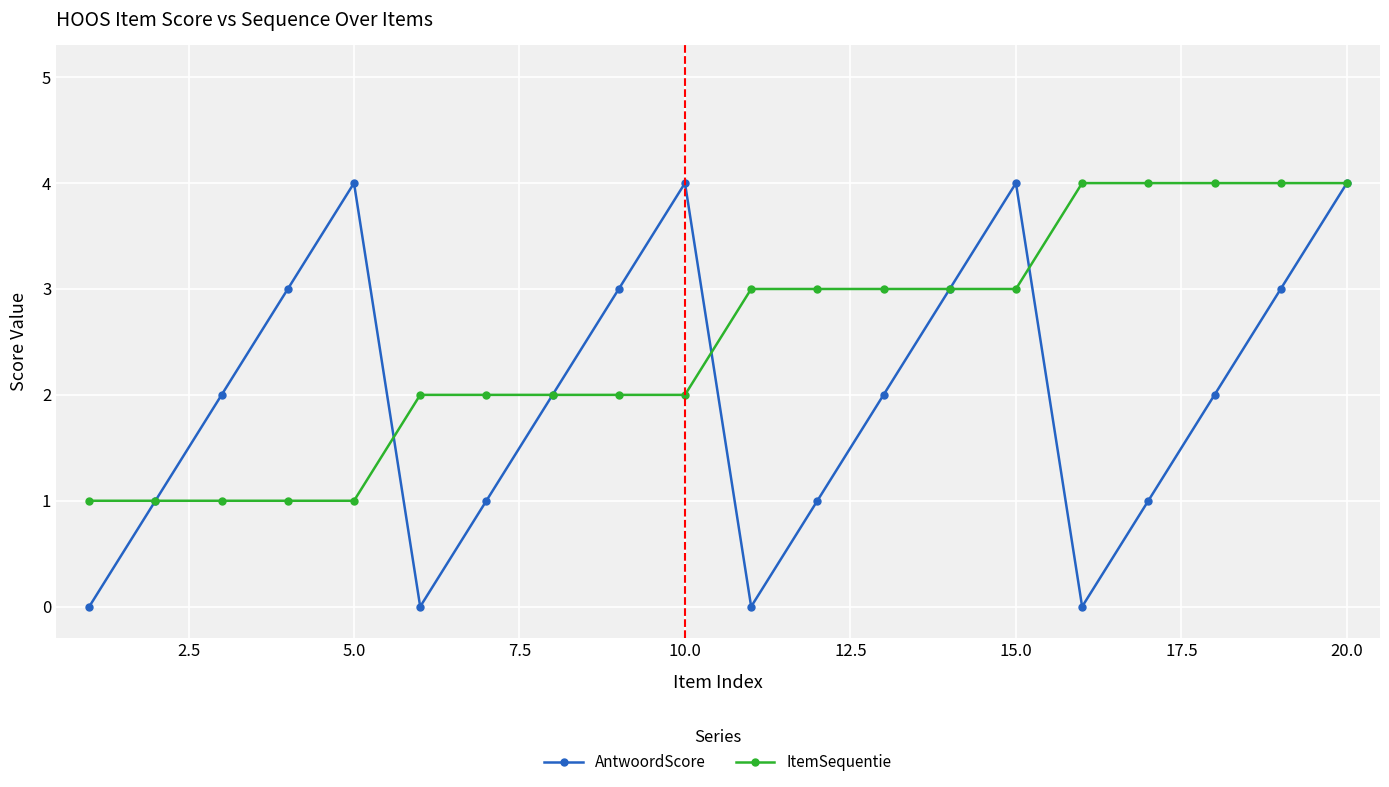

In AntwoordScore, how many points are higher than both neighbors (excluding endpoints)?

3